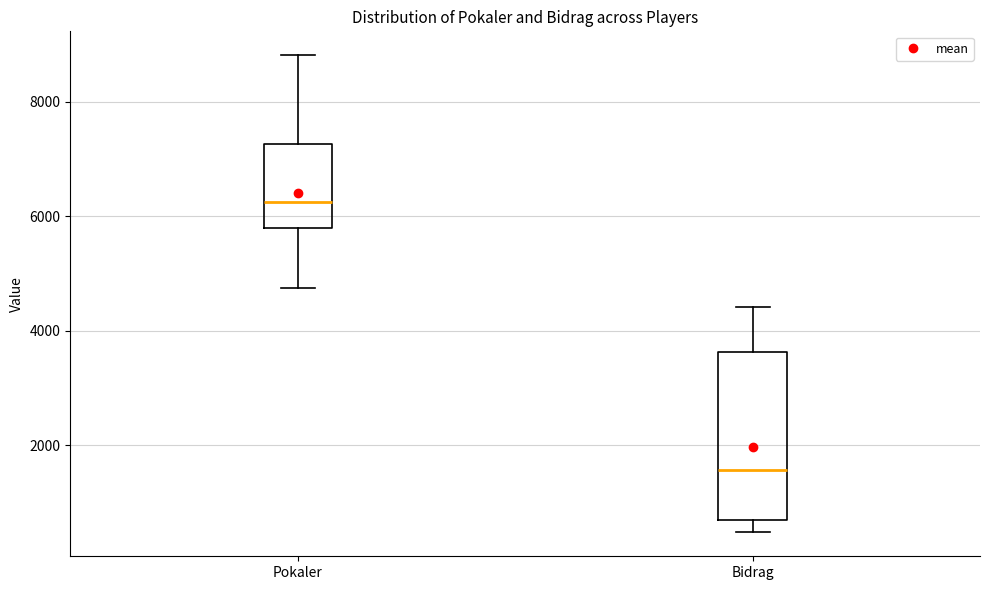

Reading left to right, read every box against the y-axis: the position of its median line, the range the box covers, and the ends of its whiskers. The values are not printed on the chart, so give them approximately, as read against the axis.

Pokaler: median 6200, box 5800 to 7200, whiskers 4800 to 8800
Bidrag: median 1600, box 600 to 3600, whiskers 400 to 4400